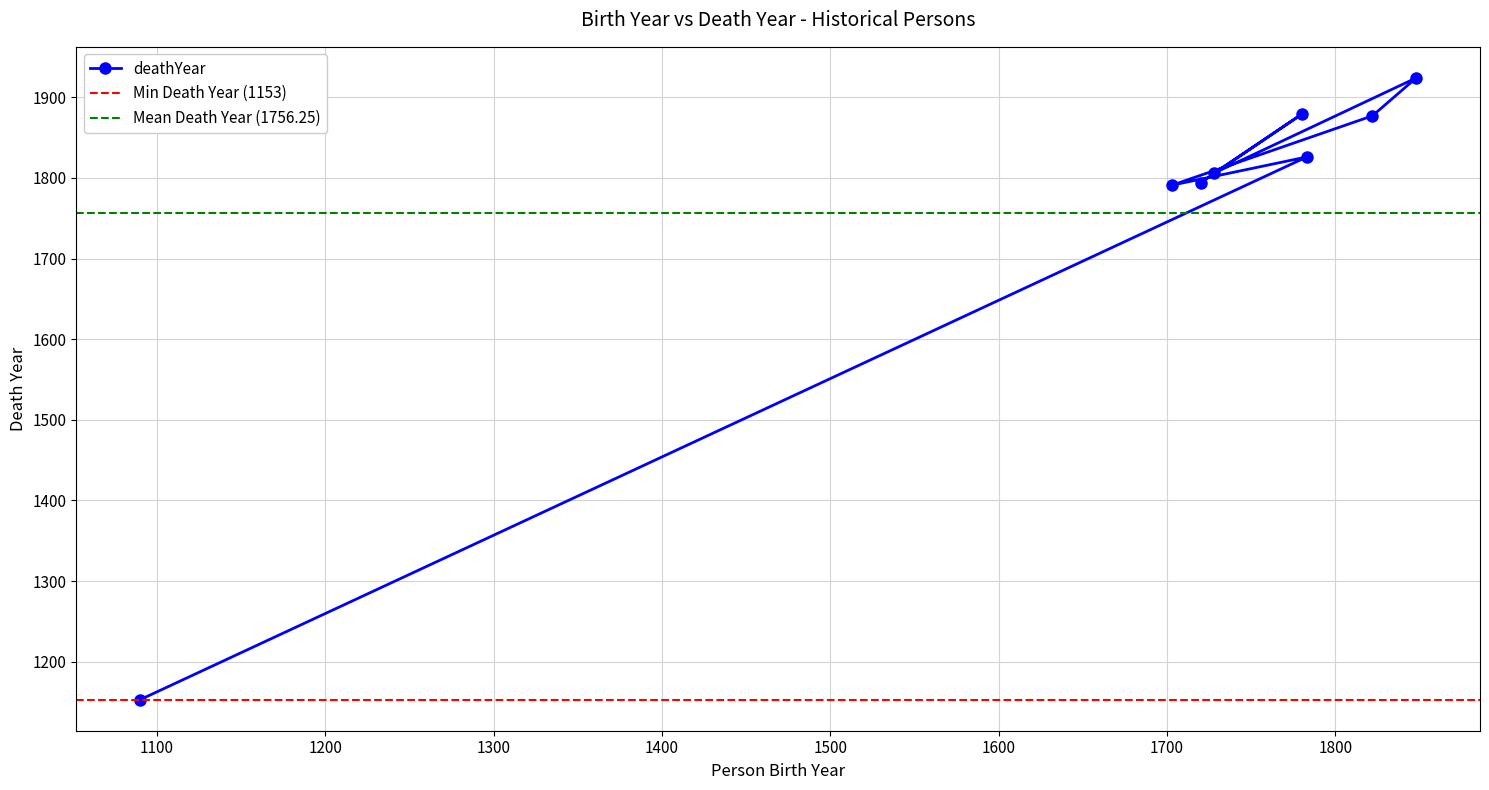

At which category does the data reach its first local valley?

1703